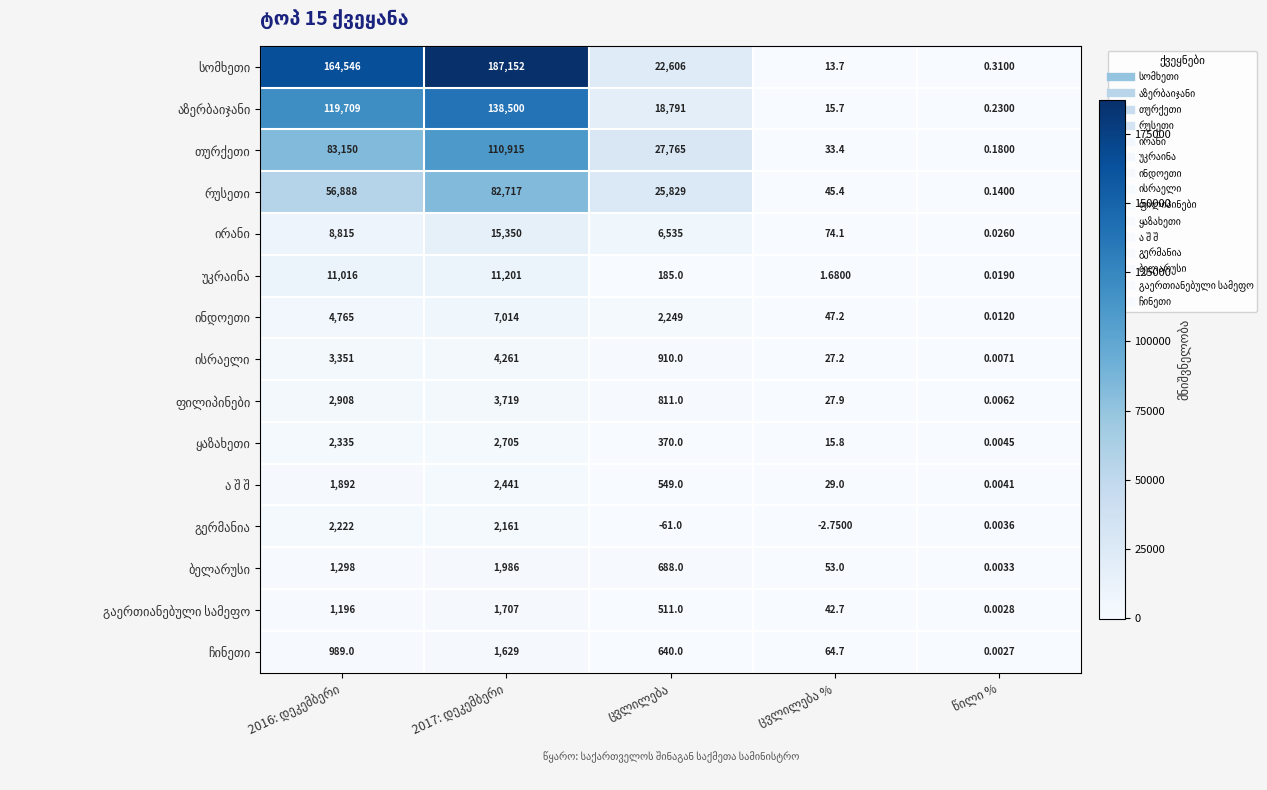

What is the difference between the ჩინეთი values at წილი % and 2017: დეკემბერი?

1629.0